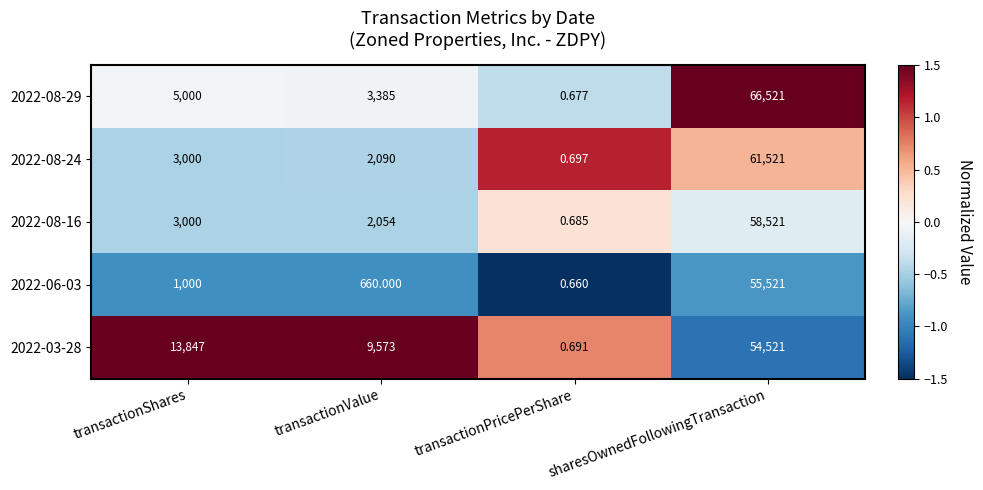

At which category is the sum across all series the highest?

sharesOwnedFollowingTransaction